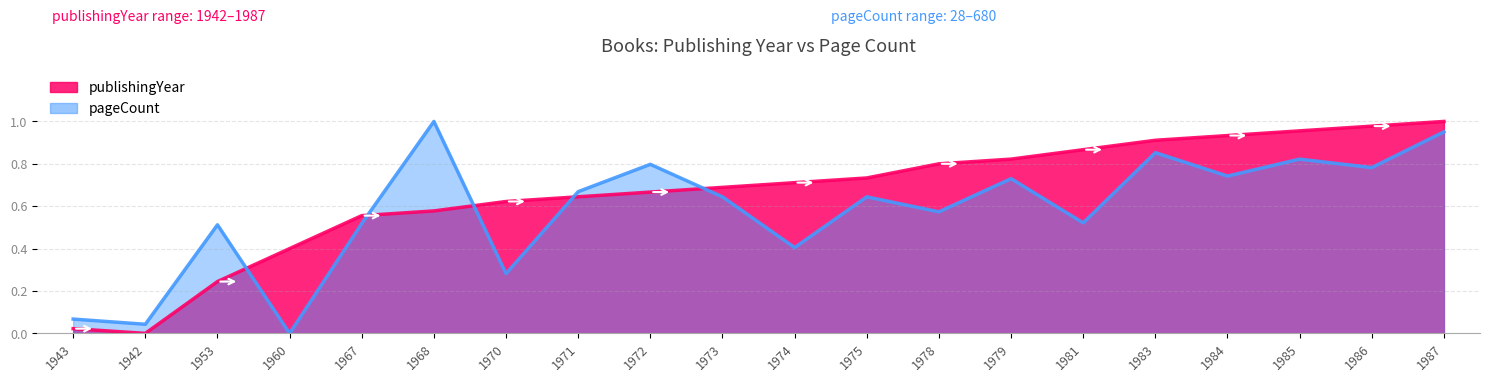

At which category does the chart reach its minimum across all series?

1942